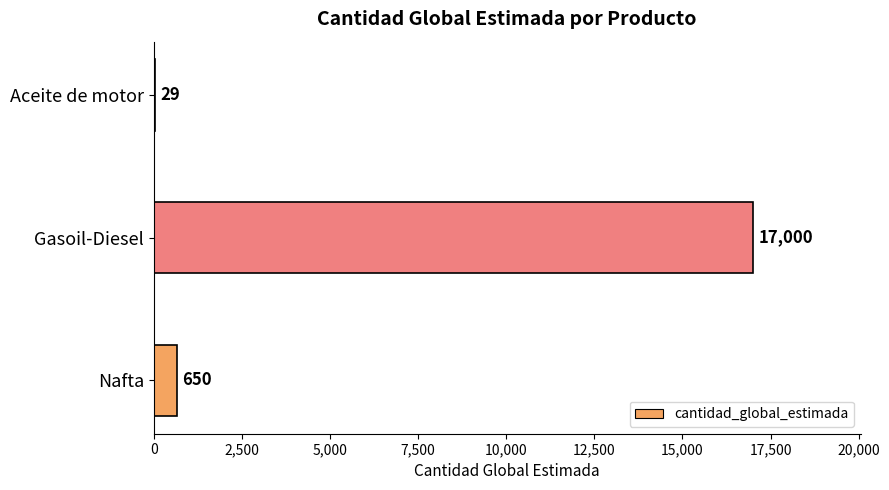

Are the bars grouped side by side (vs. stacked)?

No